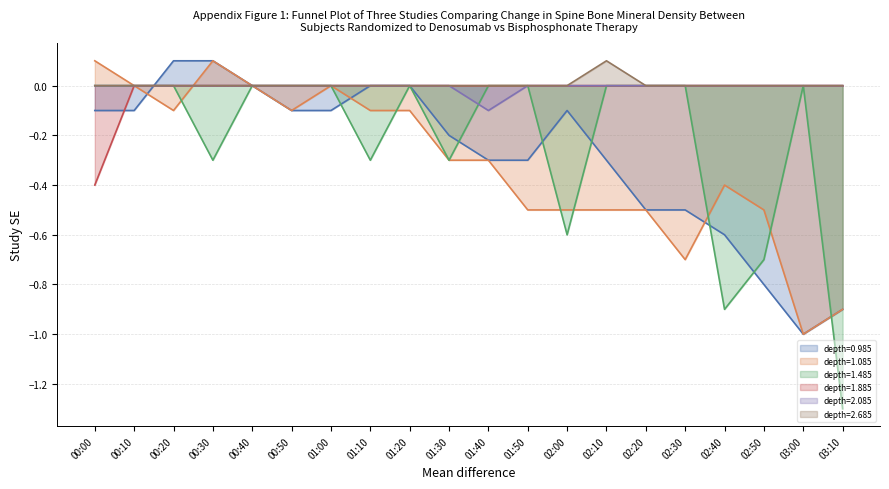

The 1.485 line series shows 0.0 at 01:50. True or false?

True